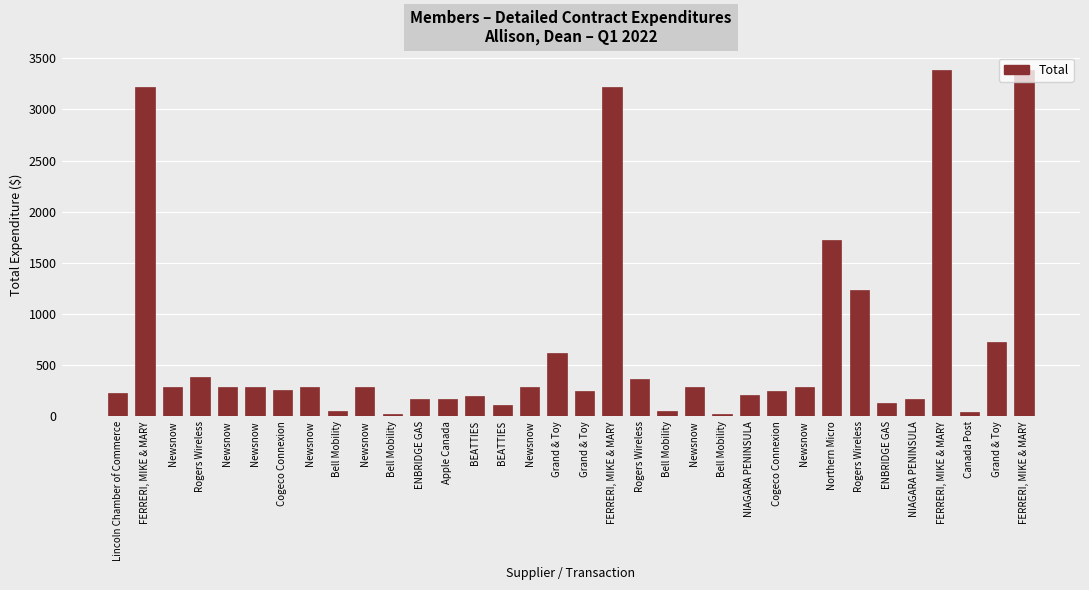

What is the change in value from BEATTIES to FERRERI, MIKE & MARY?

+3189.4